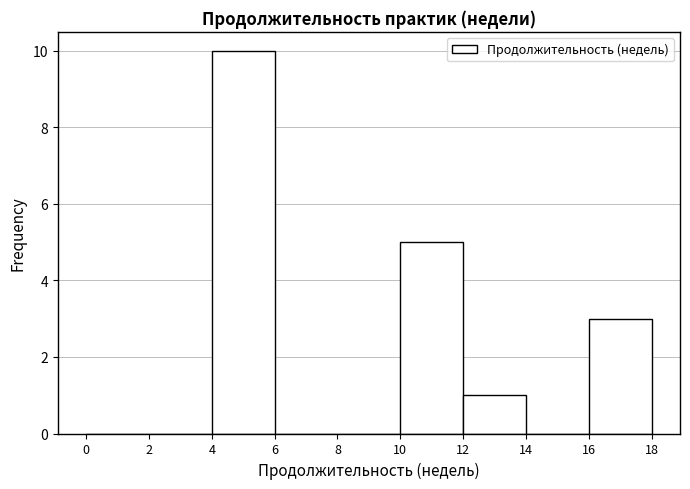

Over which range of the x-axis is the bar tallest?

4 to 6